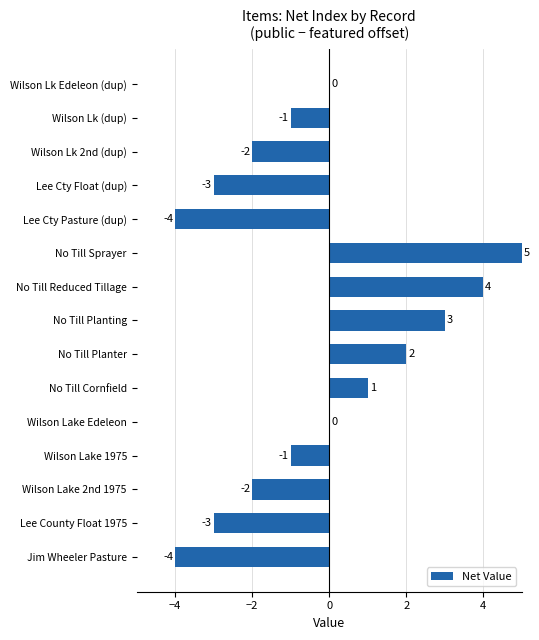

What is the sum of all values?

-5